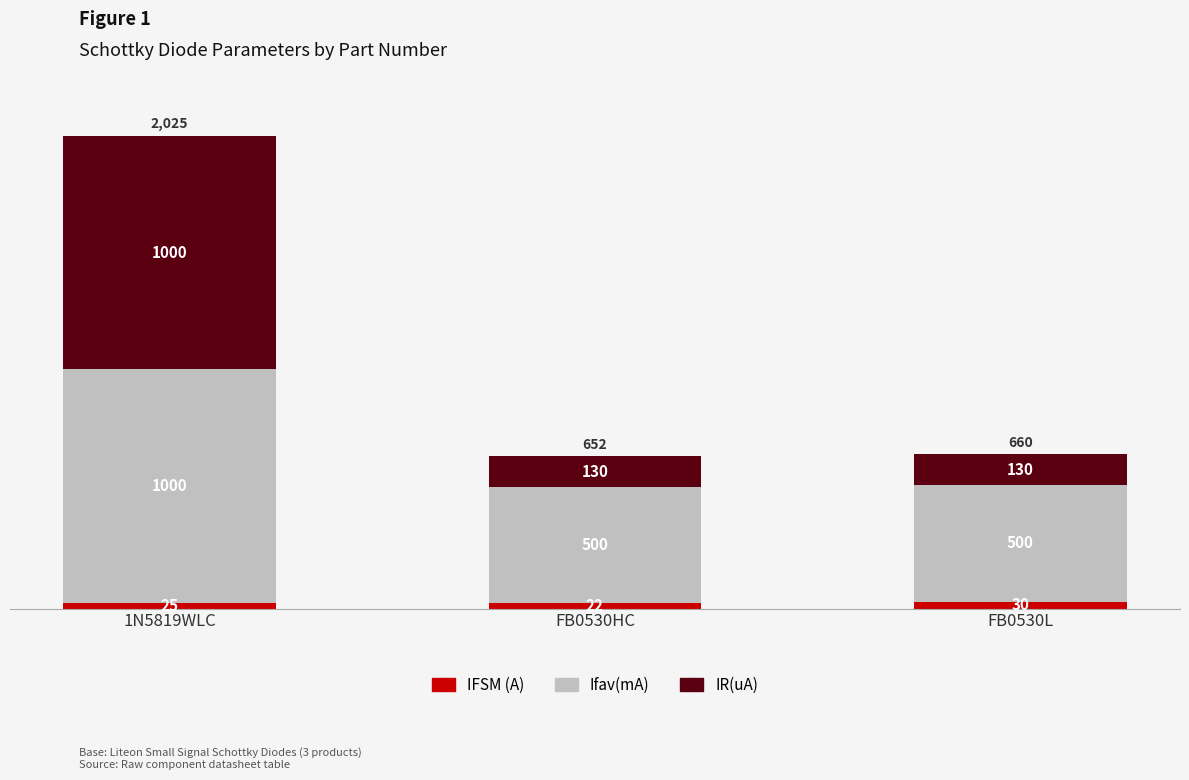

Reading right to left, list the values for the IFSM (A) series.

30	22	25